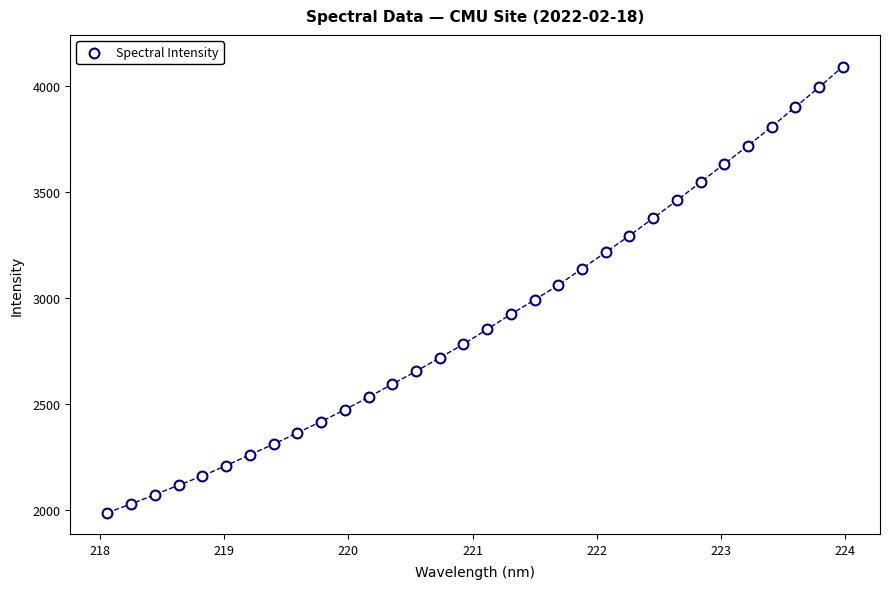

What is the range of X values (max minus min)?

5.9